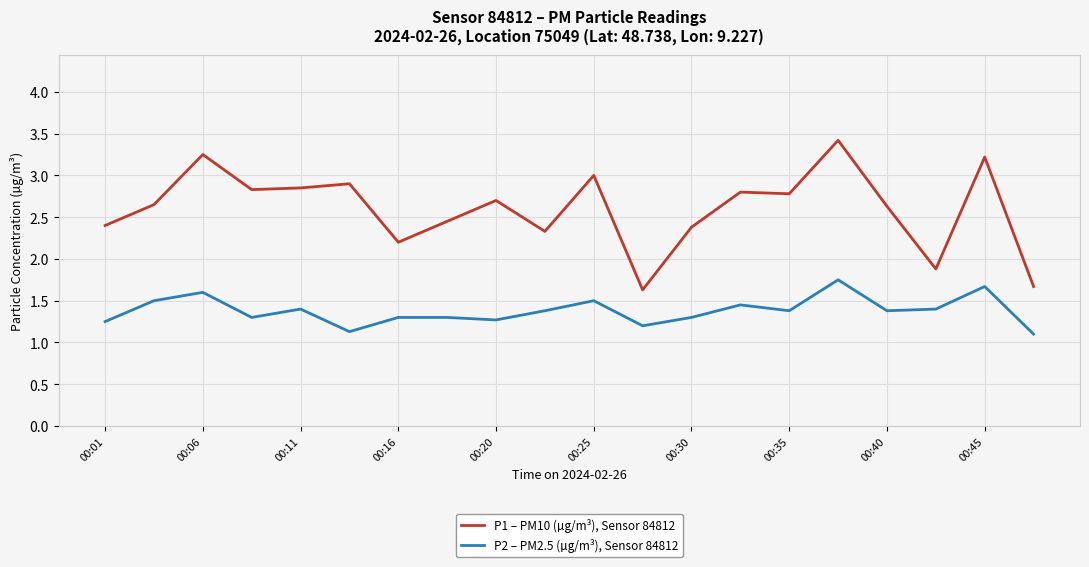

Which series has the widest spread of values?

P1 – PM10 (µg/m³), Sensor 84812